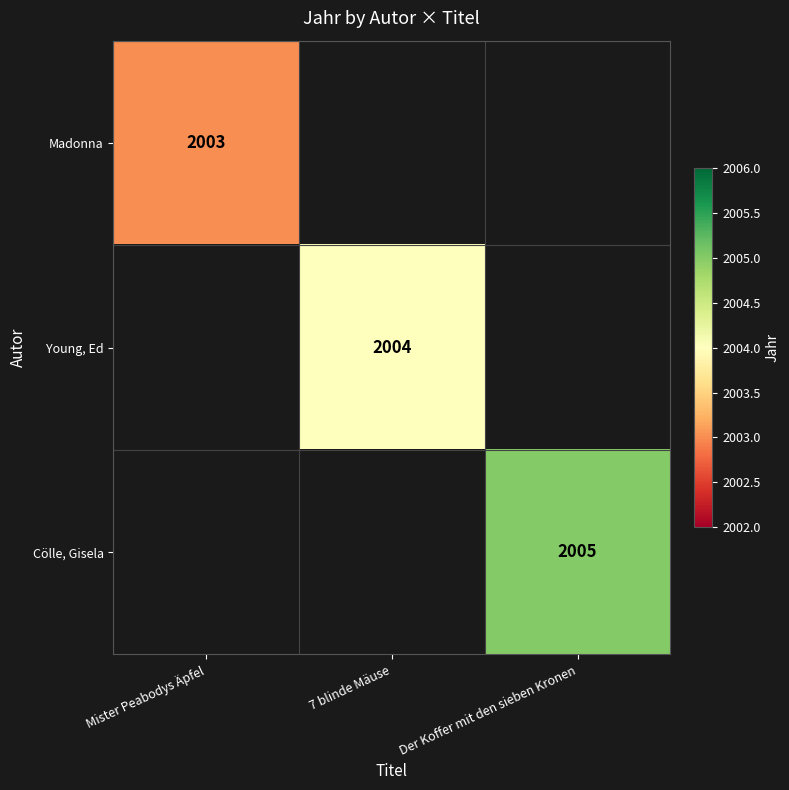

The value of Young, Ed at 7 blinde Mäuse is 722. True or false?

False